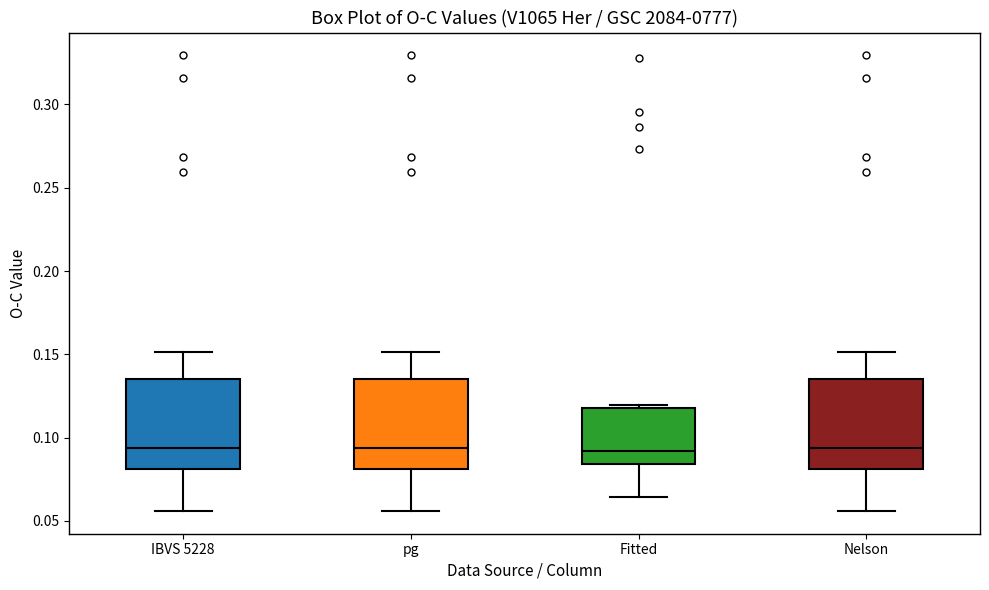

Reading left to right, transcribe this box plot: for each box, give where its median line is, the range the box spans, and where its two whiskers end, as read against the y-axis. The values are not printed on the chart, so give them approximately, as read against the axis.

IBVS 5228: median 0.095, box 0.080 to 0.135, whiskers 0.055 to 0.150
pg: median 0.095, box 0.080 to 0.135, whiskers 0.055 to 0.150
Fitted: median 0.090, box 0.085 to 0.120, whiskers 0.065 to 0.120
Nelson: median 0.095, box 0.080 to 0.135, whiskers 0.055 to 0.150